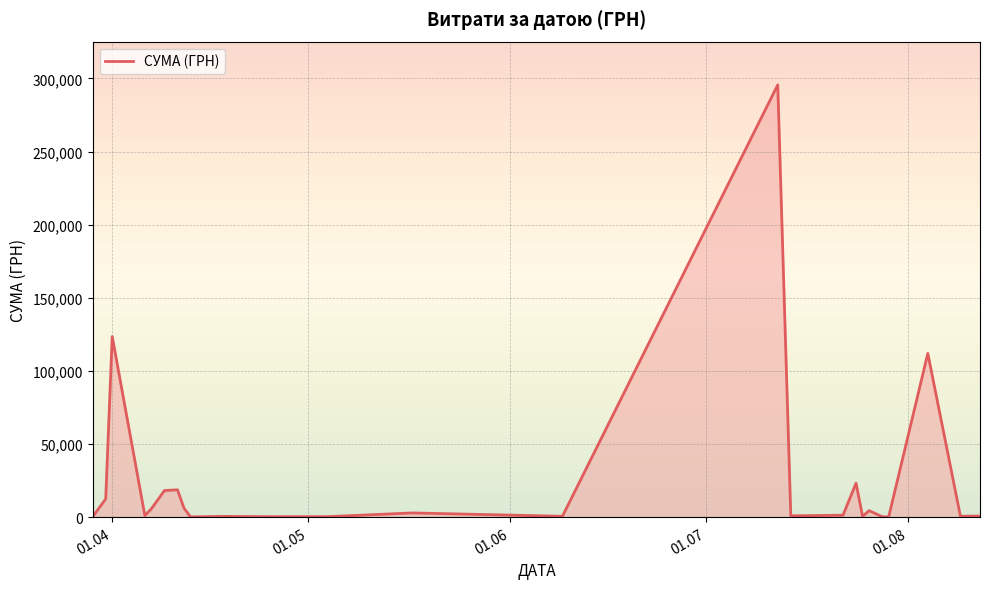

What is the difference between the maximum and minimum values?

295540.8